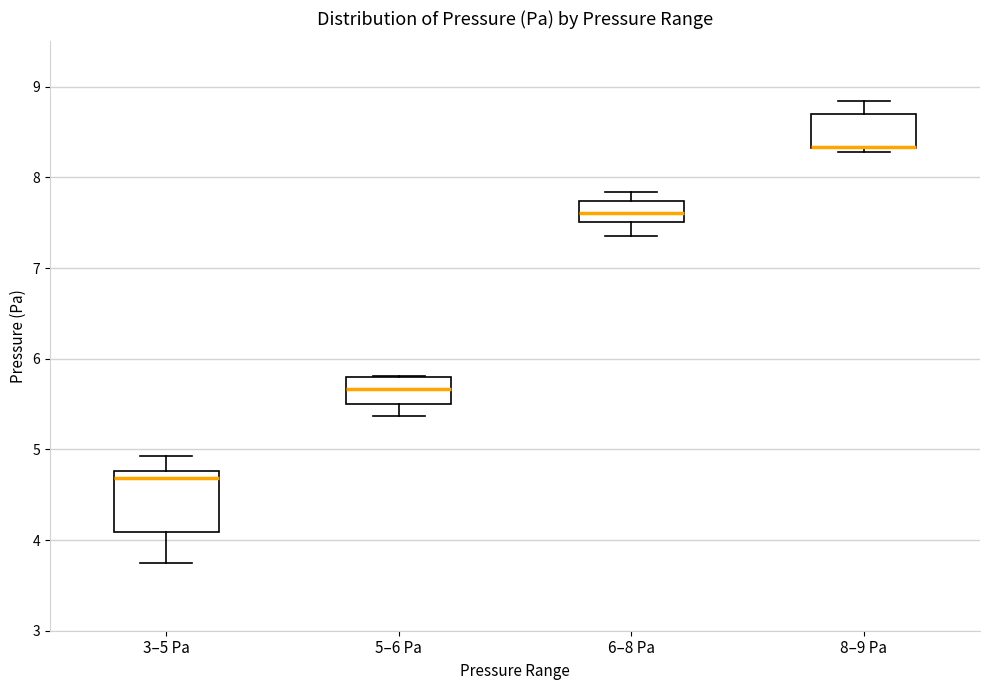

Comparing the boxes themselves (not the whiskers), which one is the tallest?

3–5 Pa